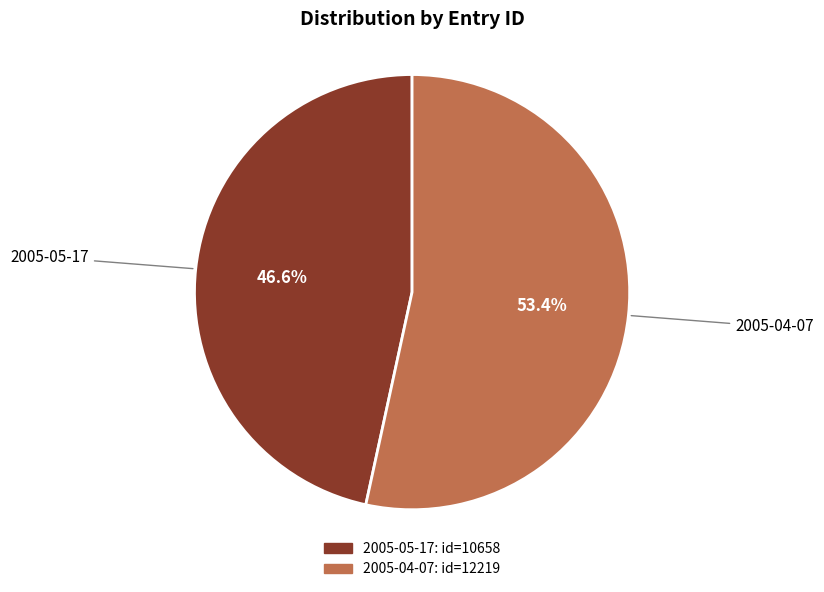

Which slice is the largest?

2005-04-07